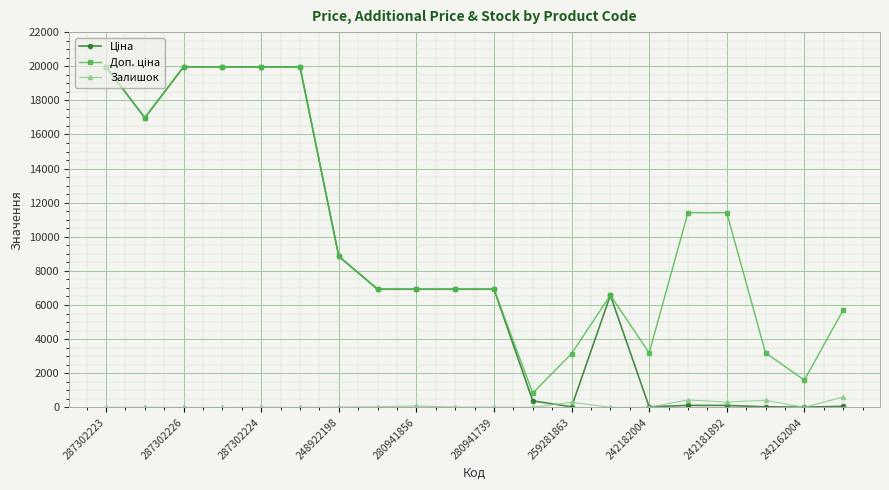

How many data points does each series have?

20